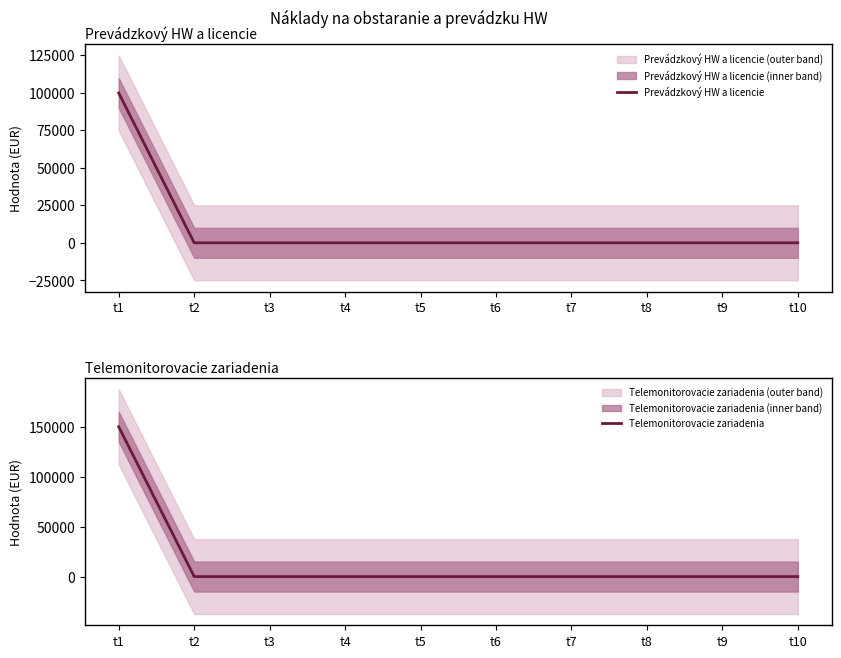

True or false: Telemonitorovacie zariadenia has a value of 150441.5 at t1.

True